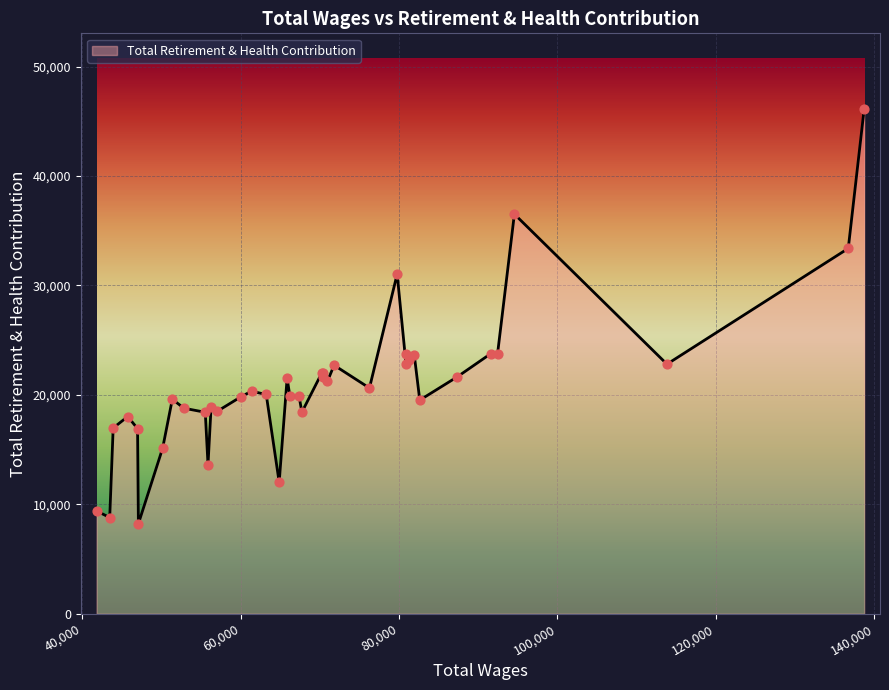

What is the greatest value displayed?

46118